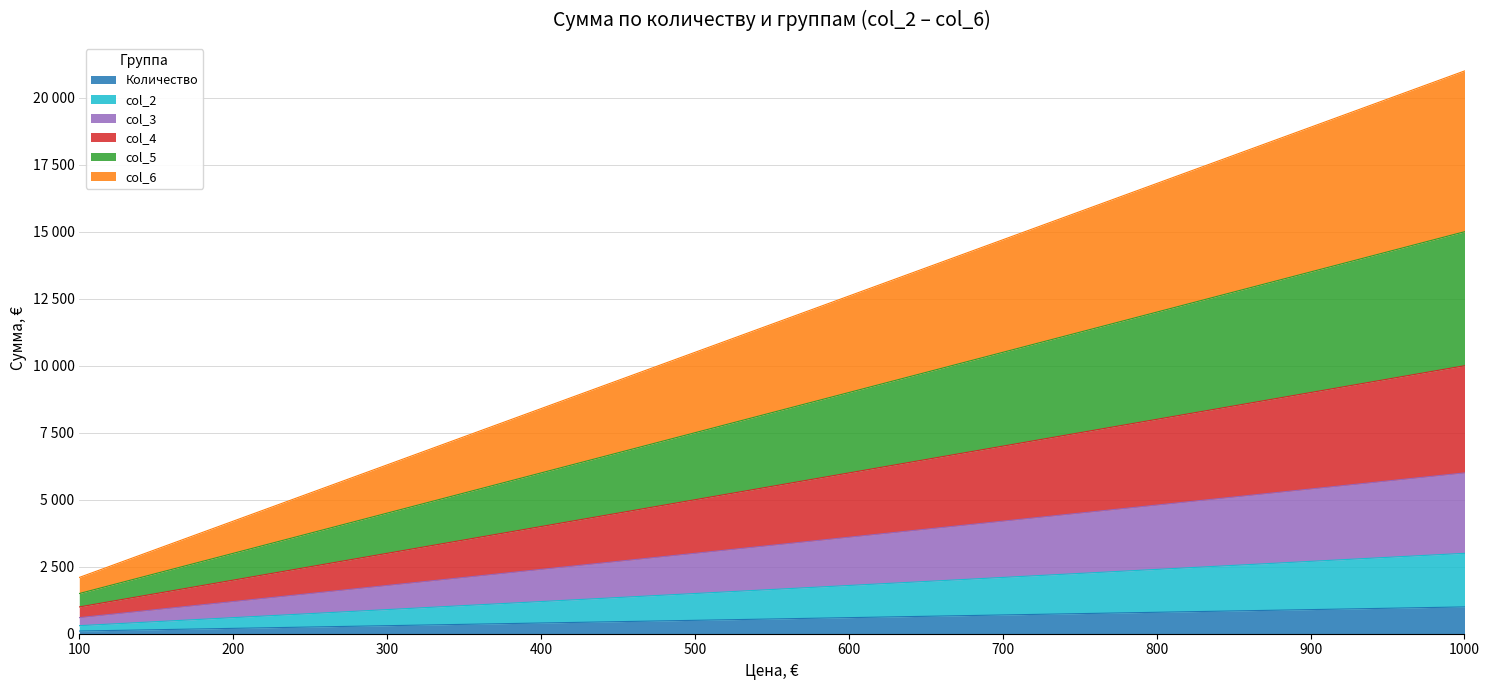

The value of col_5 at 300 is 7549. True or false?

False